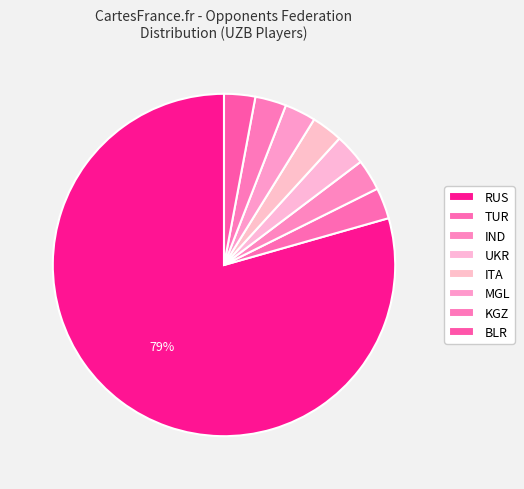

How many segments does this pie chart have?

8